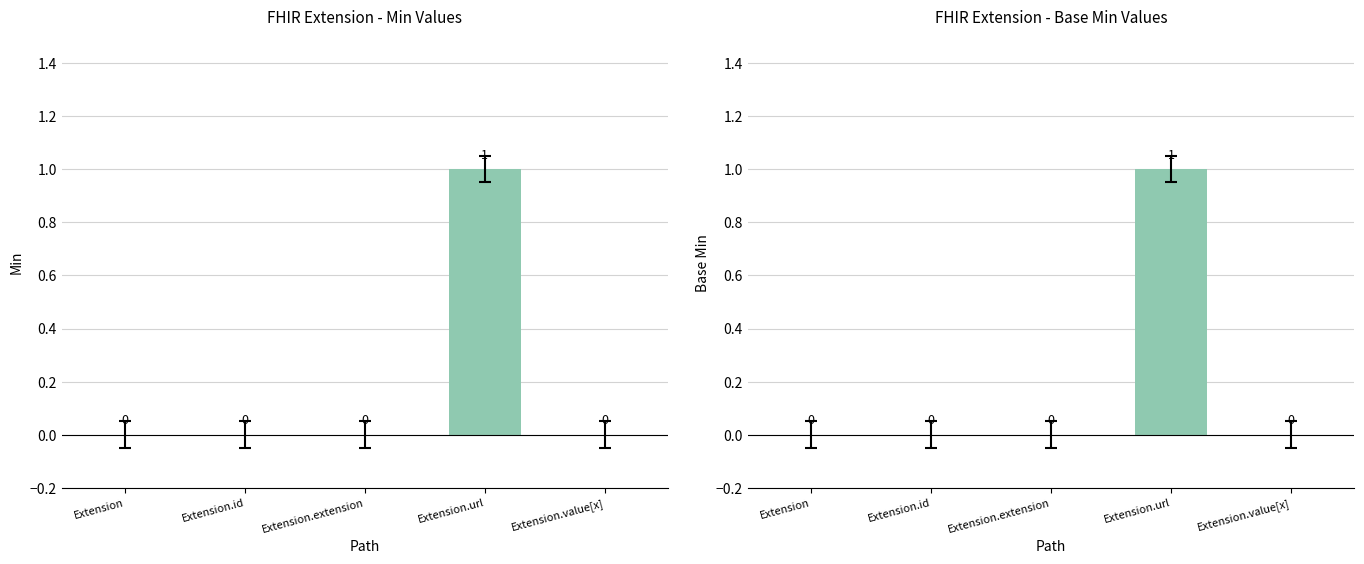

Which series has the largest range (max minus min)?

Min